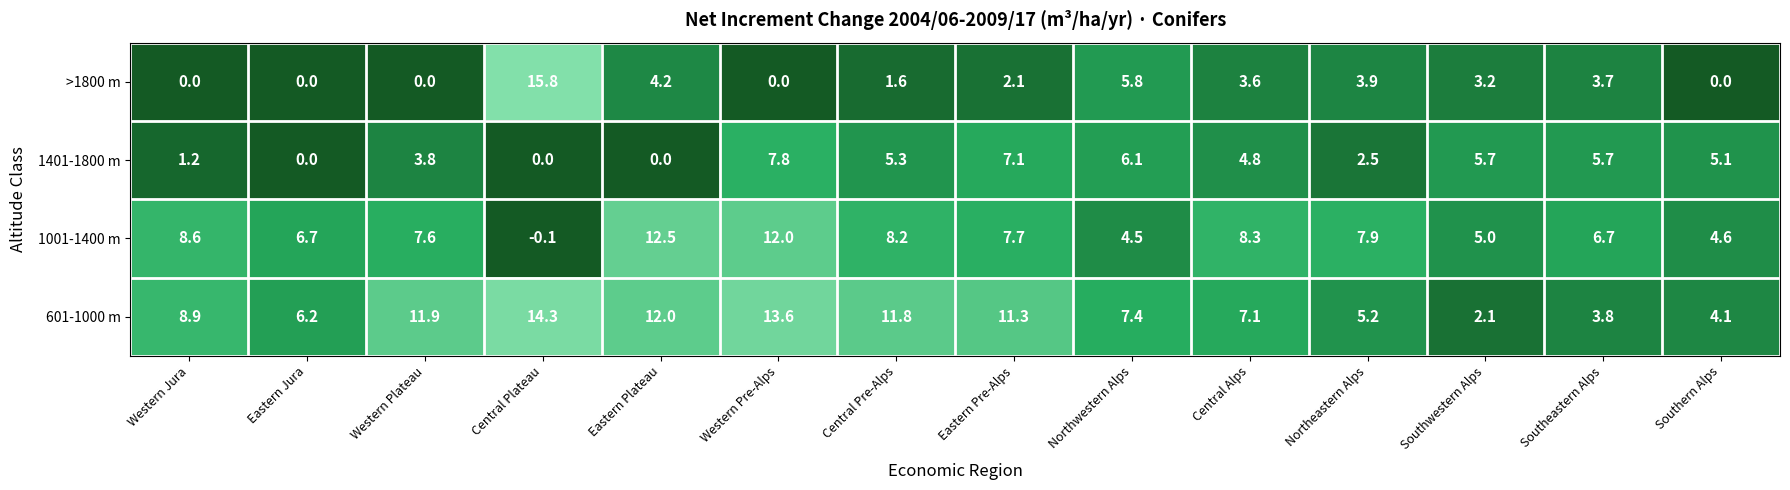

At which category does the chart reach its minimum across all series?

Central Plateau